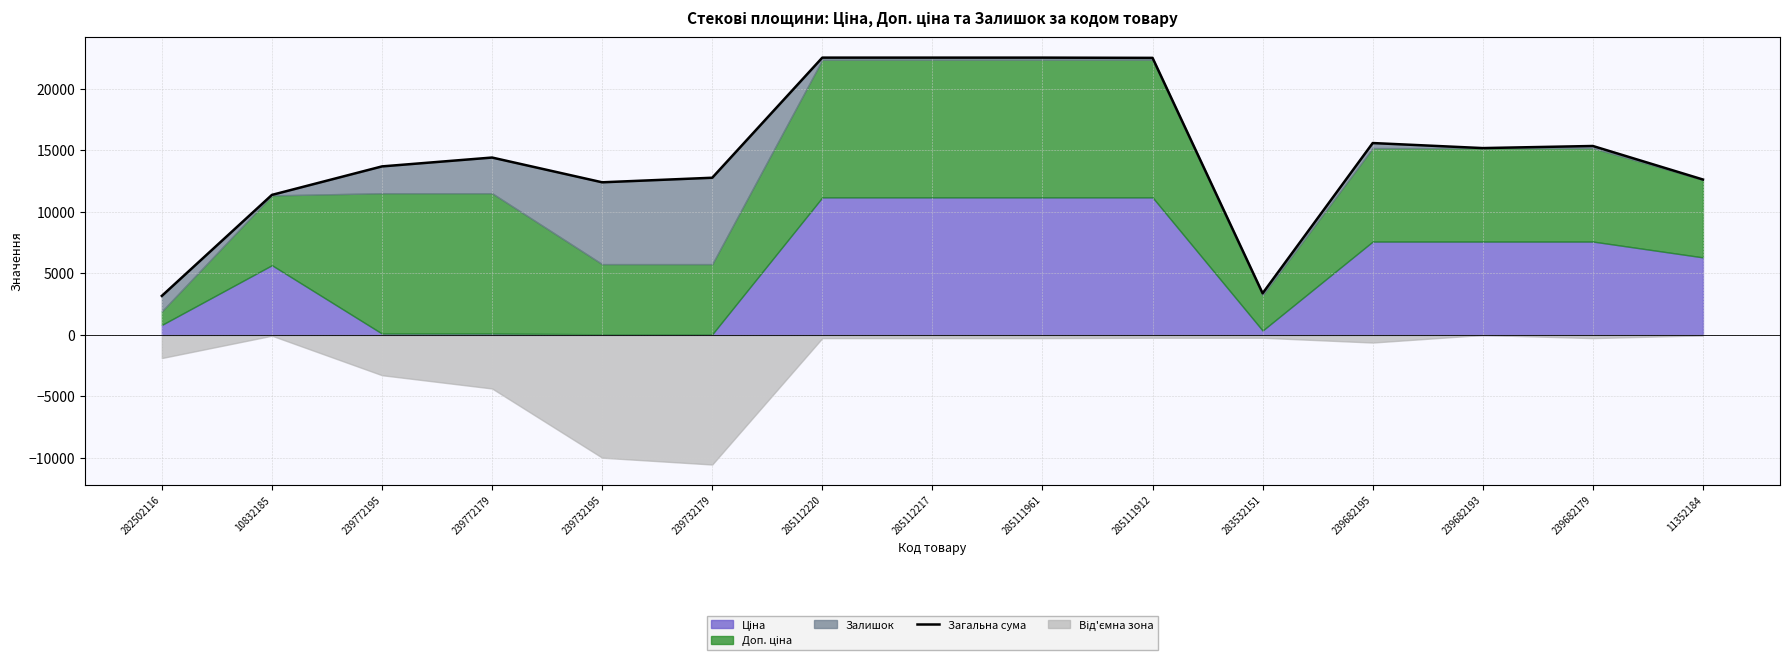

Is it true that the value at 10832185 is 11387.6?

True